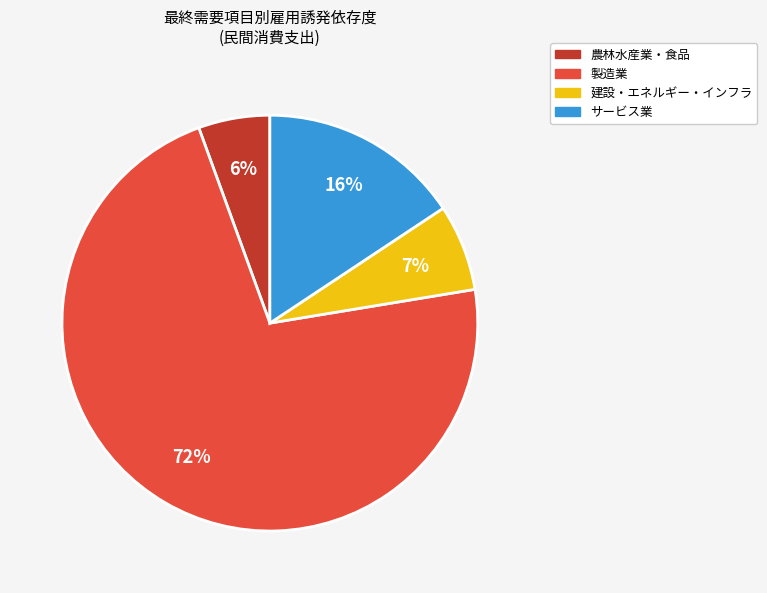

Is there a majority slice in this chart?

Yes